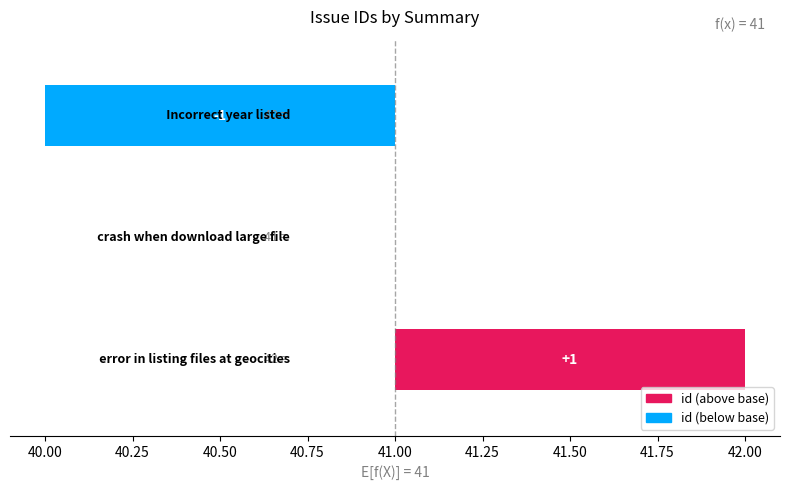

What is the approximate value at 39.75?

-1